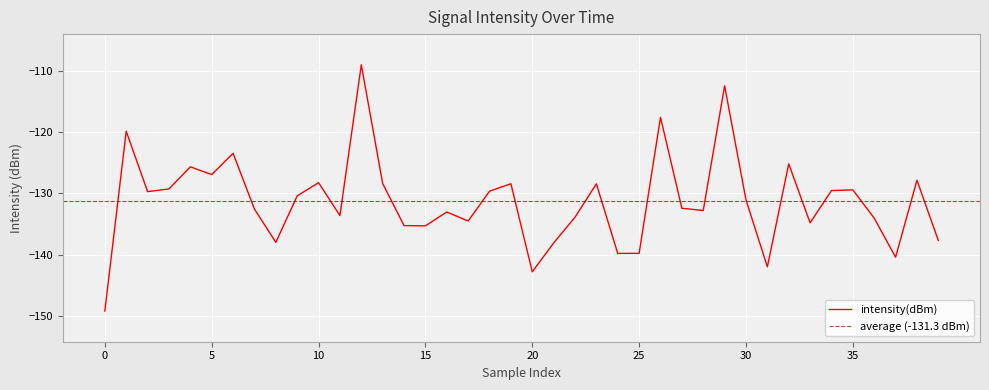

What is the greatest value displayed?

-109.0